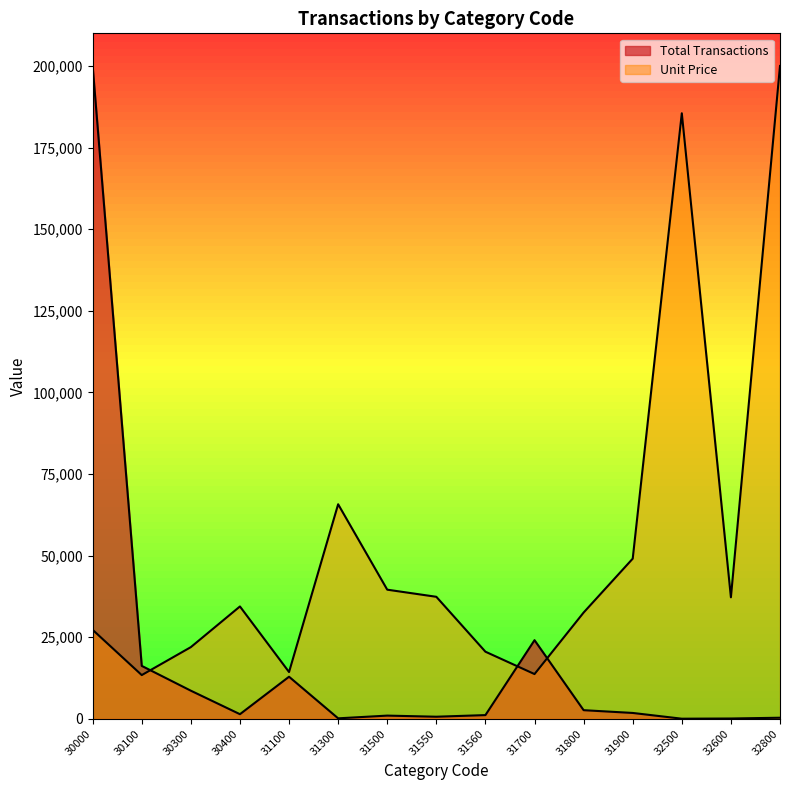

What is the sum of the Unit Price values at 30300 and 31300?

87694.7